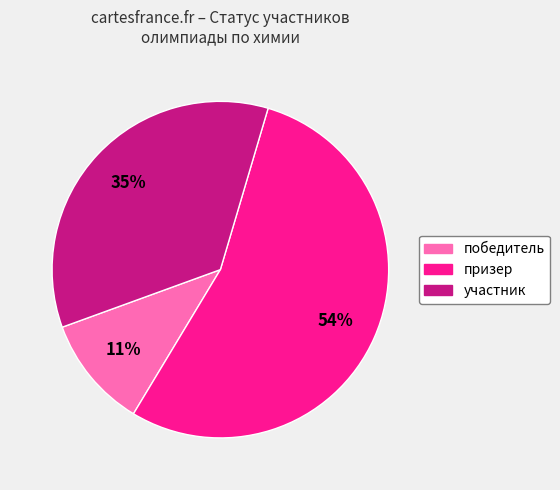

Is it true that призер is 54% of the pie?

True